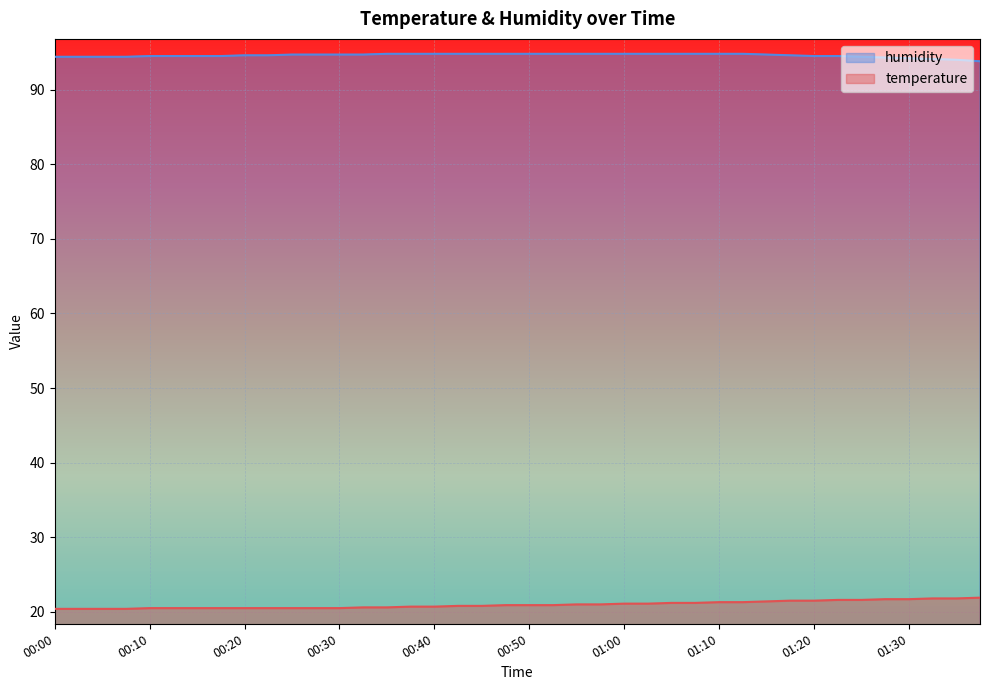

Reading left to right, extract all data points from this chart.

temperature: 20.4	20.4	20.4	20.4	20.5	20.5	20.5	20.5	20.5	20.5	20.5	20.5	20.5	20.6	20.6	20.7	20.7	20.8	20.8	20.9	20.9	20.9	21.0	21.0	21.1	21.1	21.2	21.2	21.3	21.3	21.4	21.5	21.5	21.6	21.6	21.7	21.7	21.8	21.8	21.9
humidity: 94.4	94.4	94.4	94.4	94.5	94.5	94.5	94.5	94.6	94.6	94.7	94.7	94.7	94.7	94.8	94.8	94.8	94.8	94.8	94.8	94.8	94.8	94.8	94.8	94.8	94.8	94.8	94.8	94.8	94.8	94.7	94.6	94.5	94.5	94.4	94.3	94.2	94.1	94.0	93.8